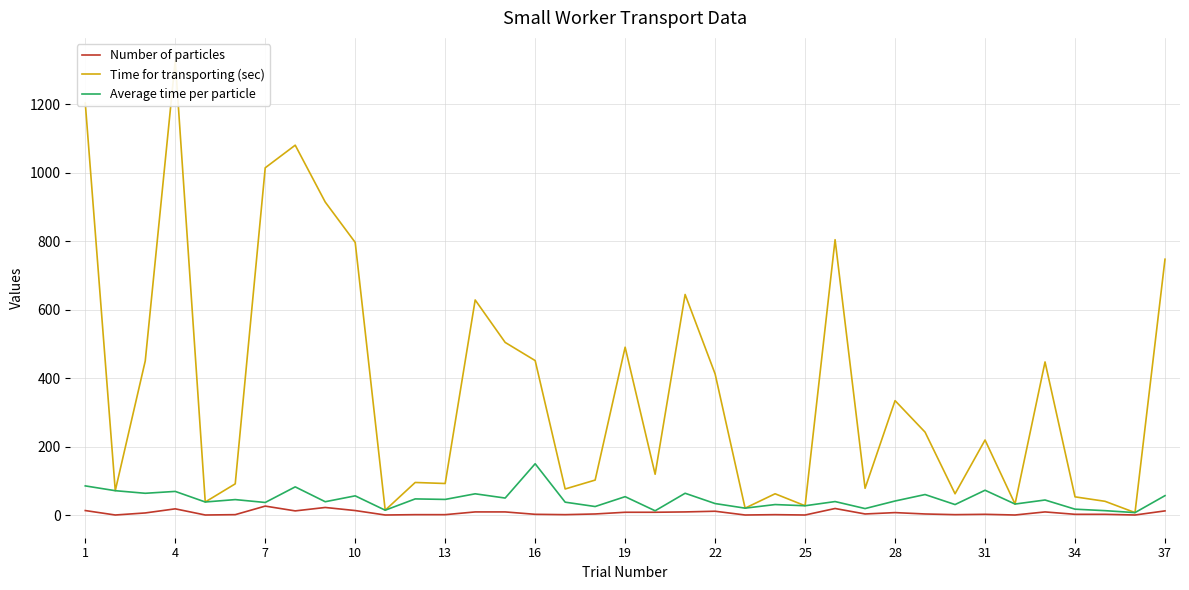

Does the chart display data point markers on the line(s)?

No